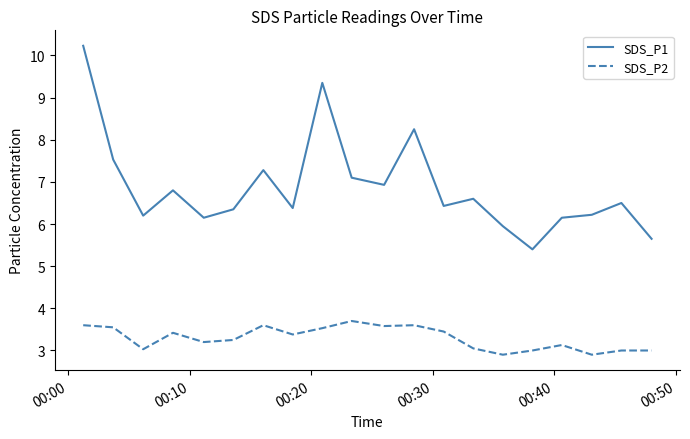

True or false: SDS_P2 and SDS_P1 cross at least once.

False